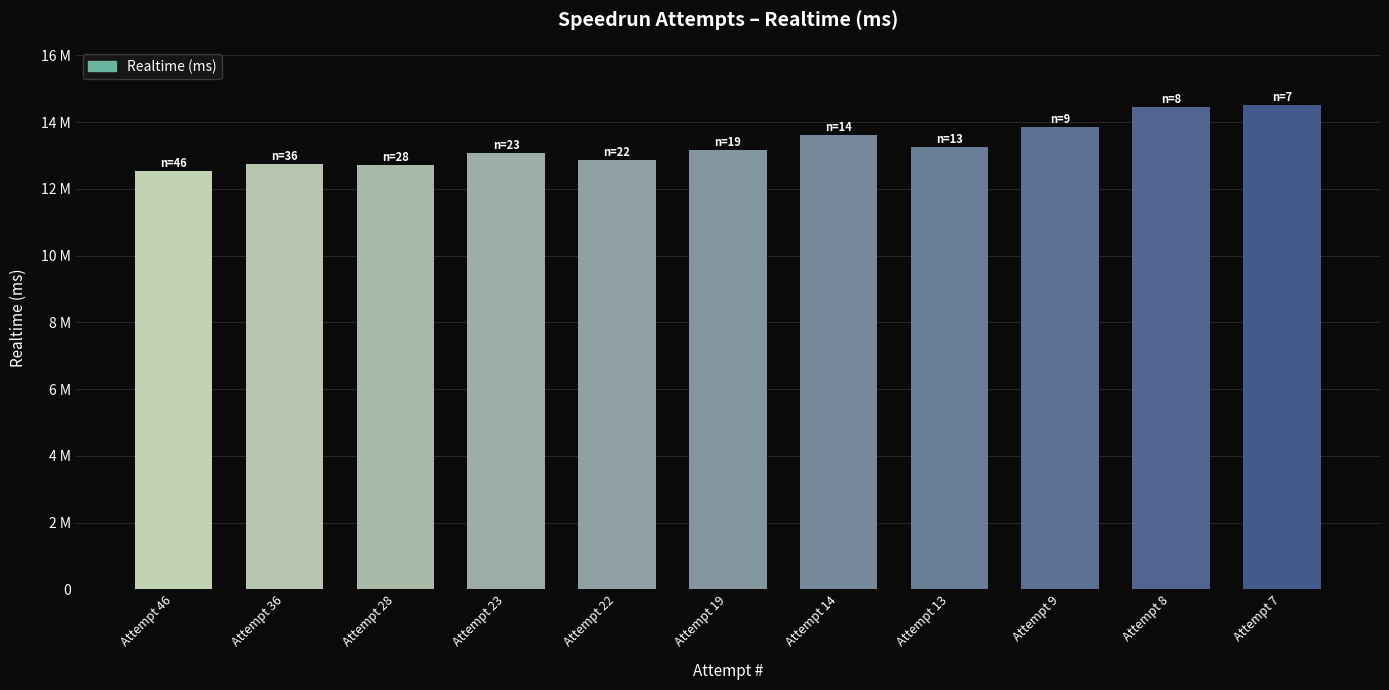

Does the chart contain any negative values?

No